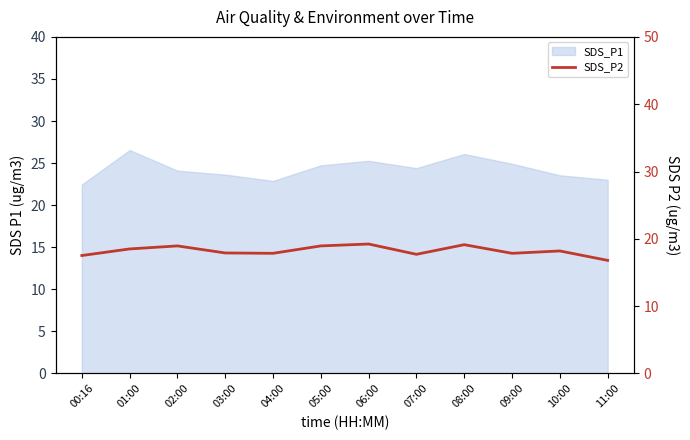

What is the average value?

18.2